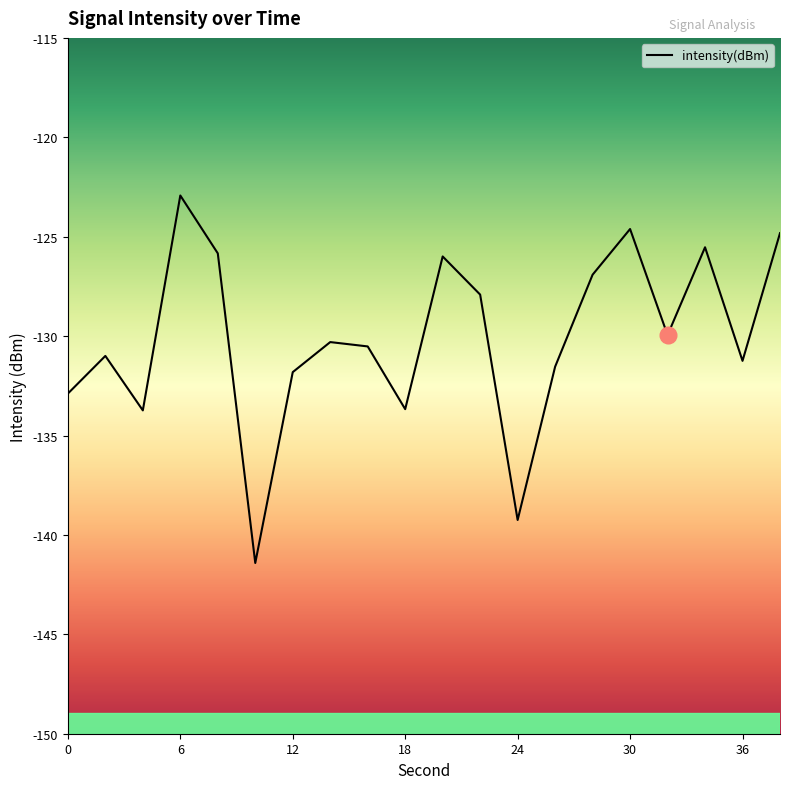

What is the average value?

-130.1